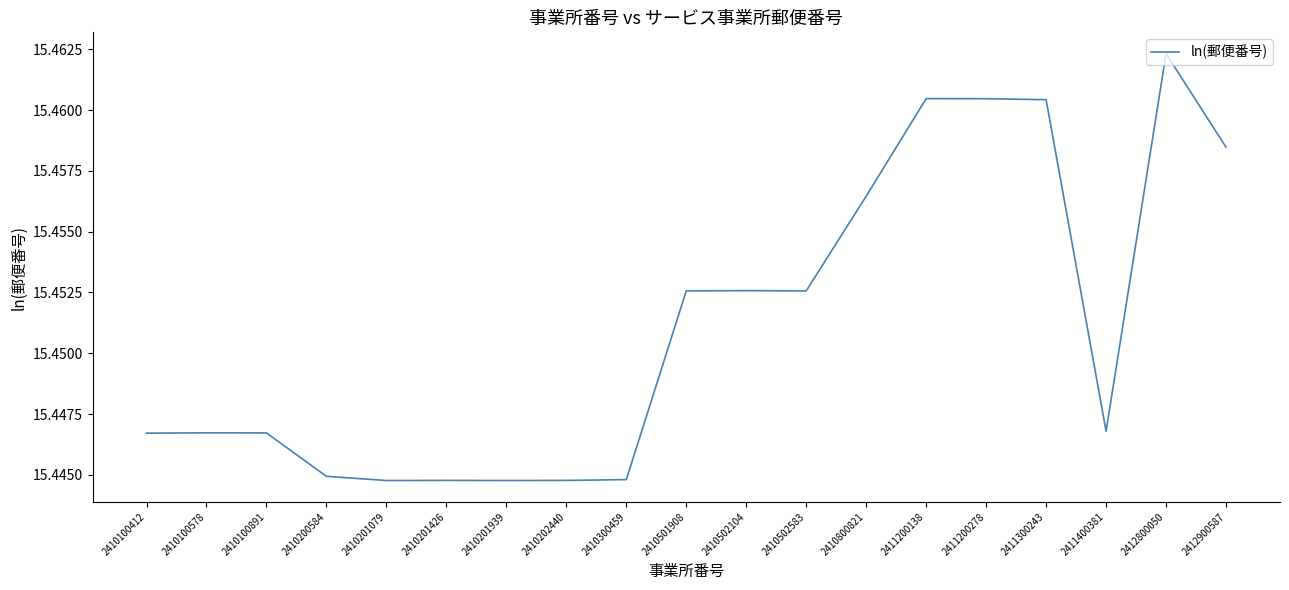

Approximately how many times larger is the value at 2411200138 compared to 2410300459?

1.0